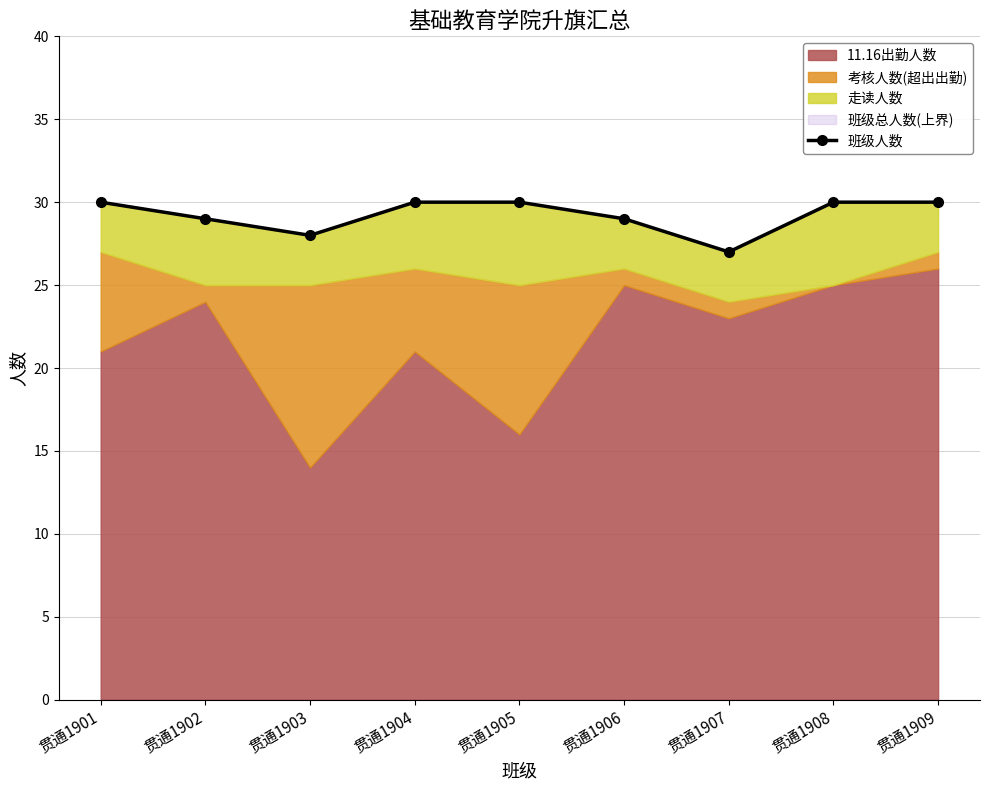

What is the smallest value displayed?

27